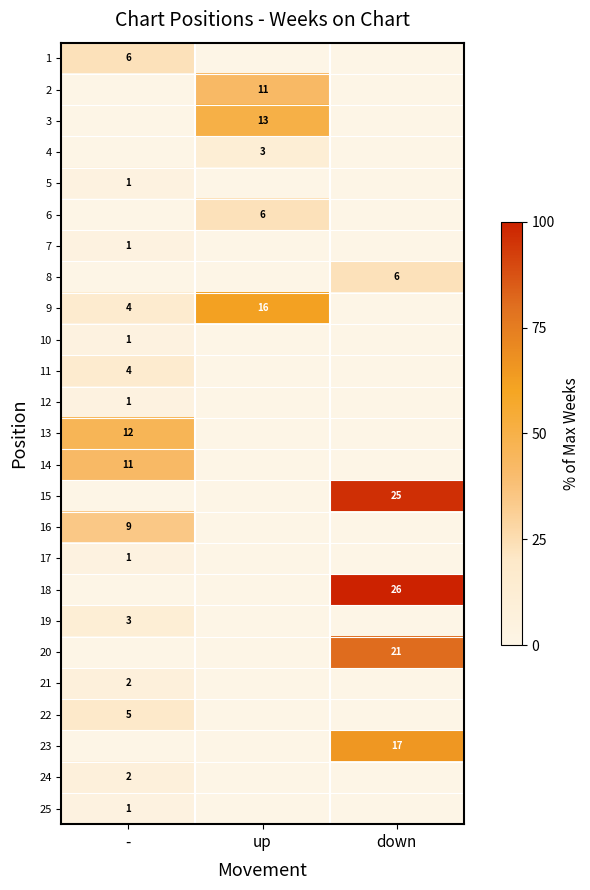

What is the sum of the 9 values at up and -?

20